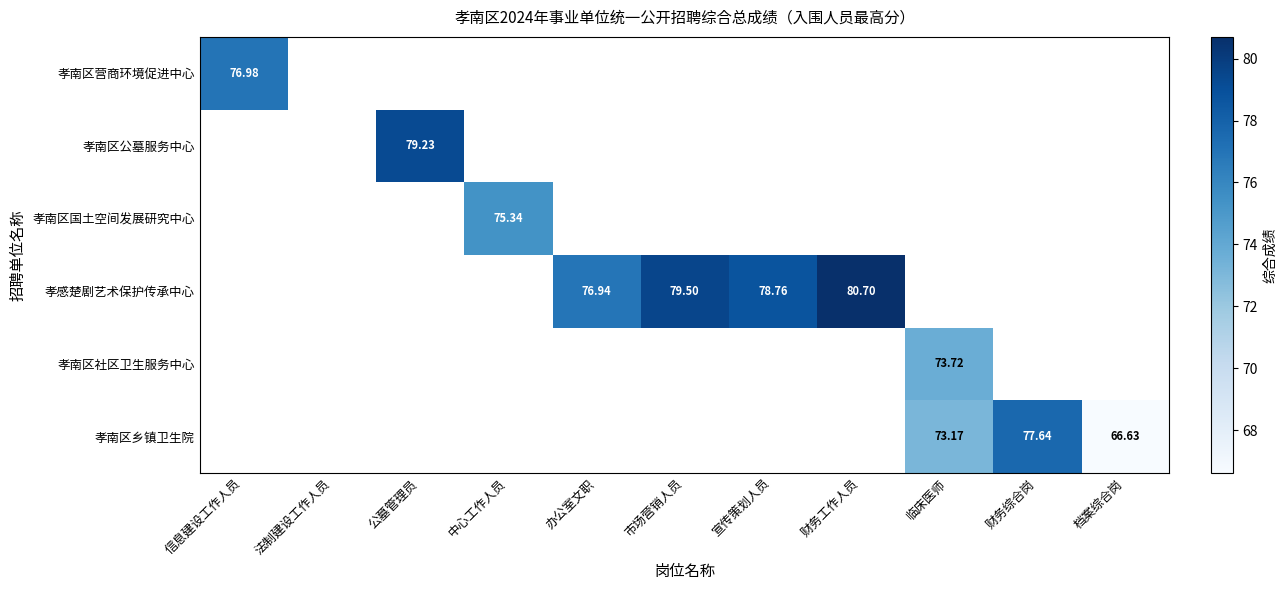

True or false: 孝南区社区卫生服务中心 has a value of 40.0 at 临床医师.

False